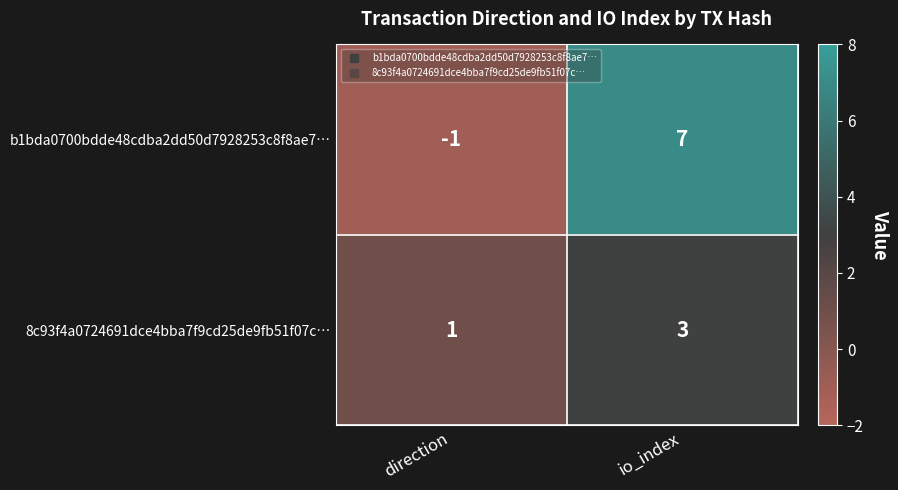

At which category is the sum across all series the highest?

io_index